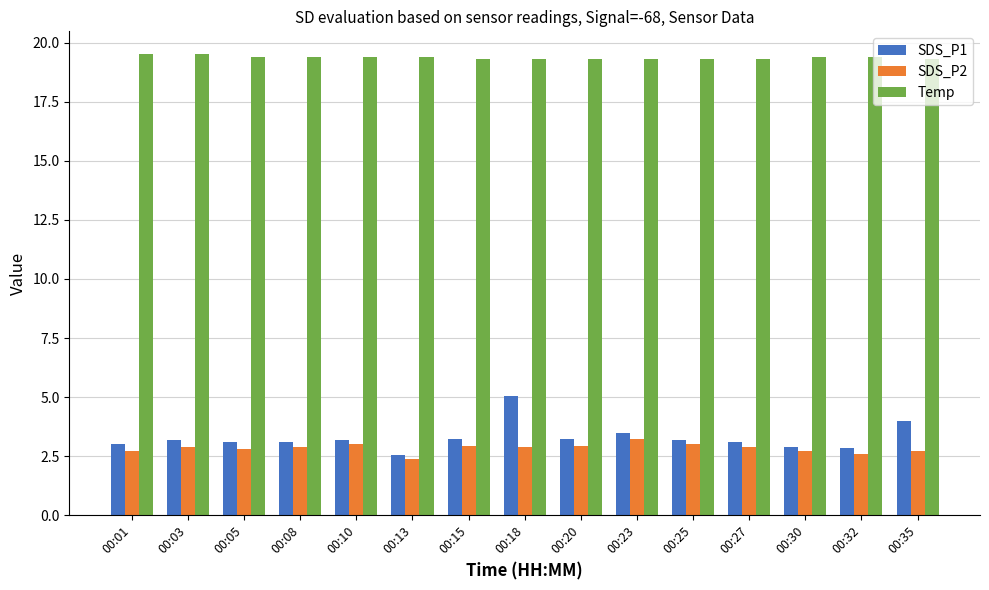

Which series has the largest total across all categories?

Temp